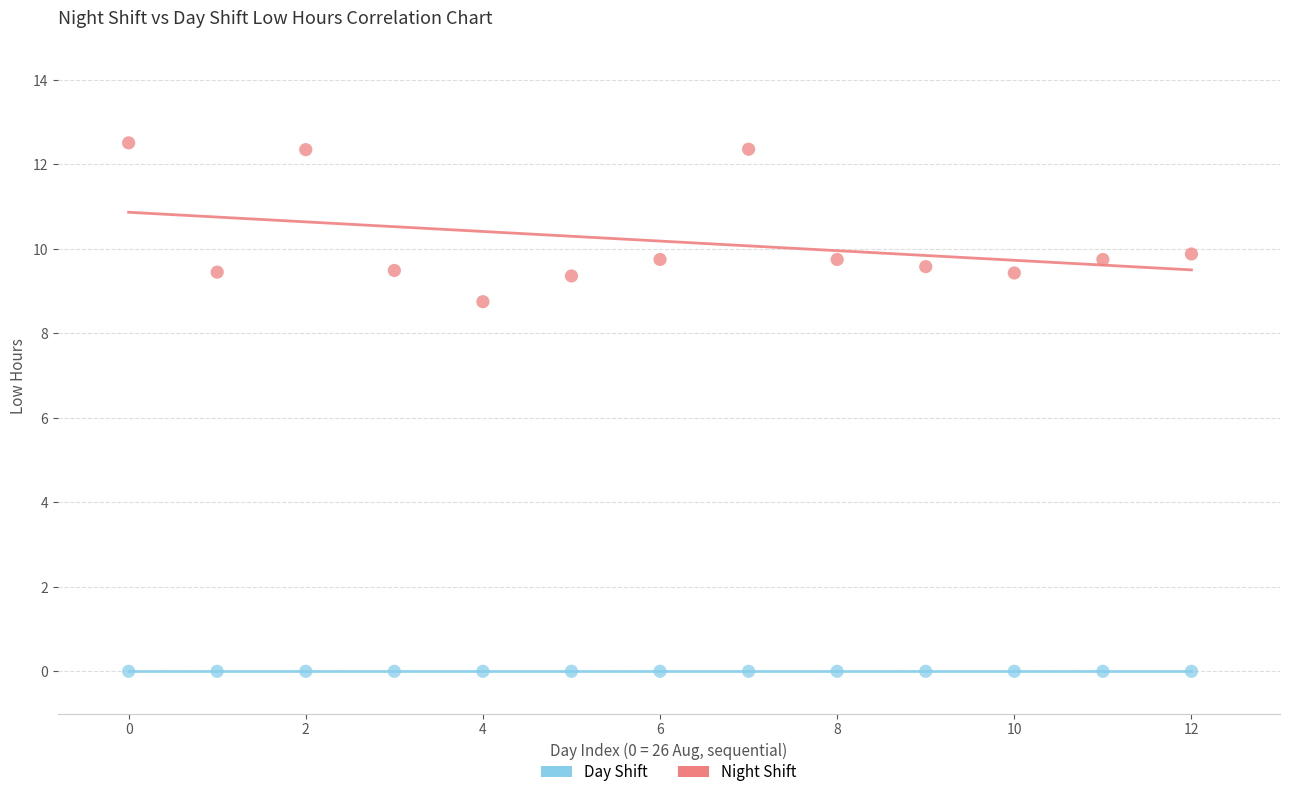

Across all series, what Y value is closest to 6?

8.8